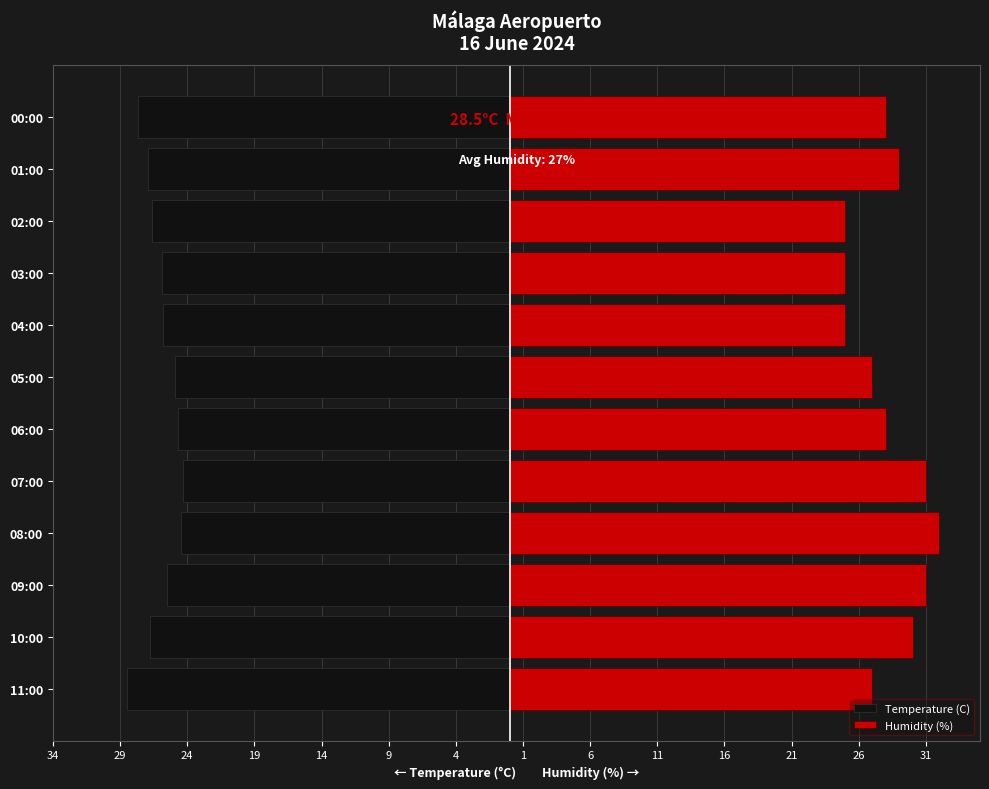

What is the maximum value for Humidity (%)?

32.0